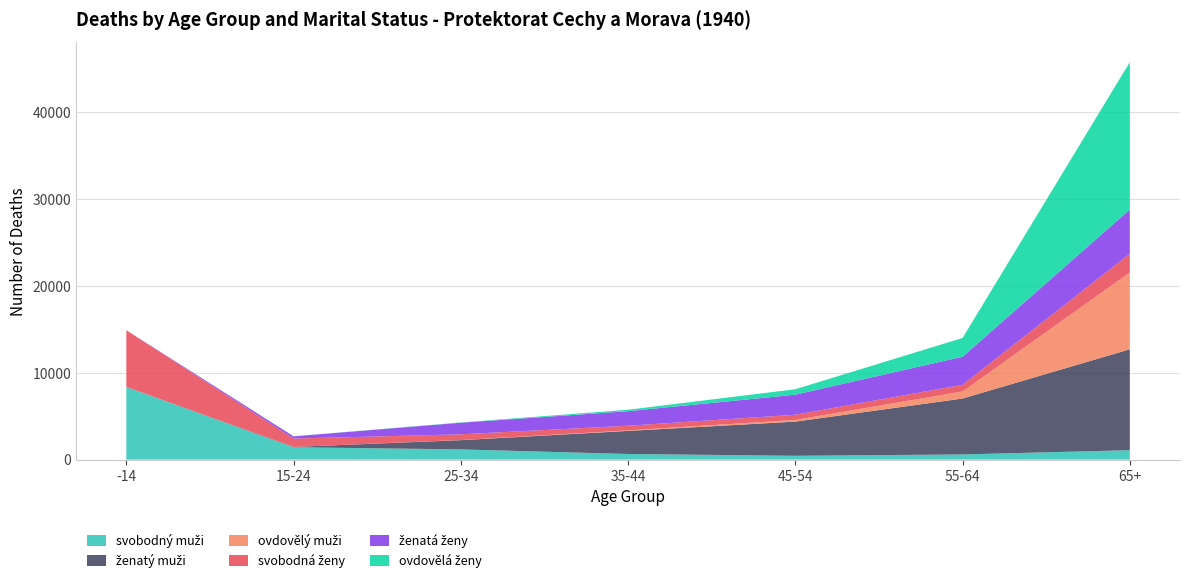

Reading left to right, transcribe all the data shown in this chart.

svobodny_muzi: -14=8361	15-24=1424	25-34=1177	35-44=649	45-54=441	55-64=597	65+=1088
zenaty_muzi: -14=0	15-24=35	25-34=1063	35-44=2654	45-54=3931	55-64=6432	65+=11605
ovdovely_muzi: -14=0	15-24=0	25-34=15	35-44=62	45-54=195	55-64=808	65+=8843
svobodna_zeny: -14=6523	15-24=967	25-34=657	35-44=534	45-54=596	55-64=774	65+=2156
zenata_zeny: -14=0	15-24=252	25-34=1334	35-44=1674	45-54=2309	55-64=3228	65+=5074
ovdovela_zeny: -14=0	15-24=4	25-34=31	35-44=166	45-54=627	55-64=2160	65+=16961